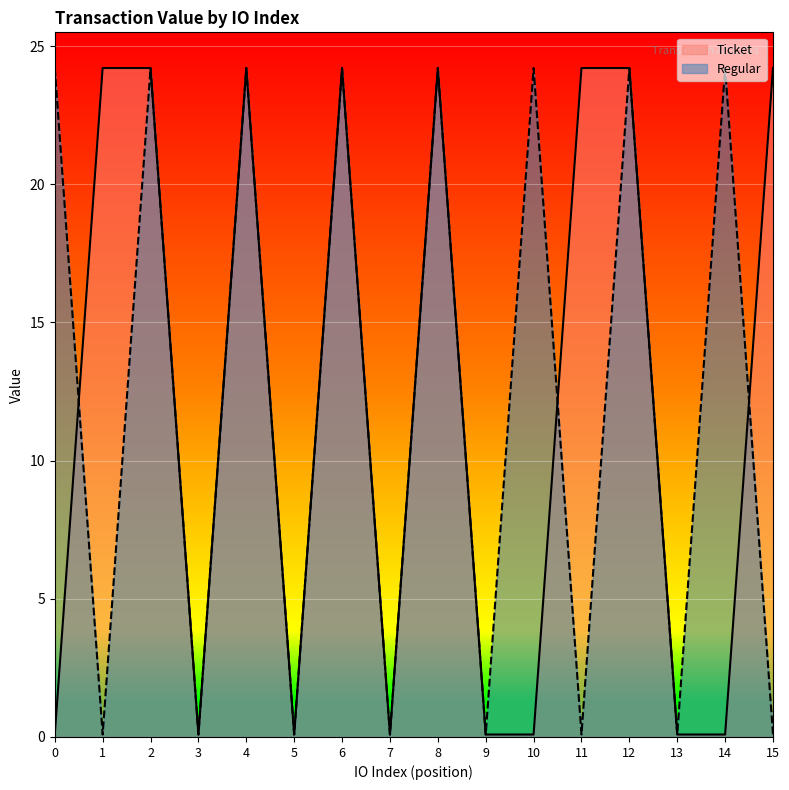

Does the chart display data point markers on the line(s)?

No